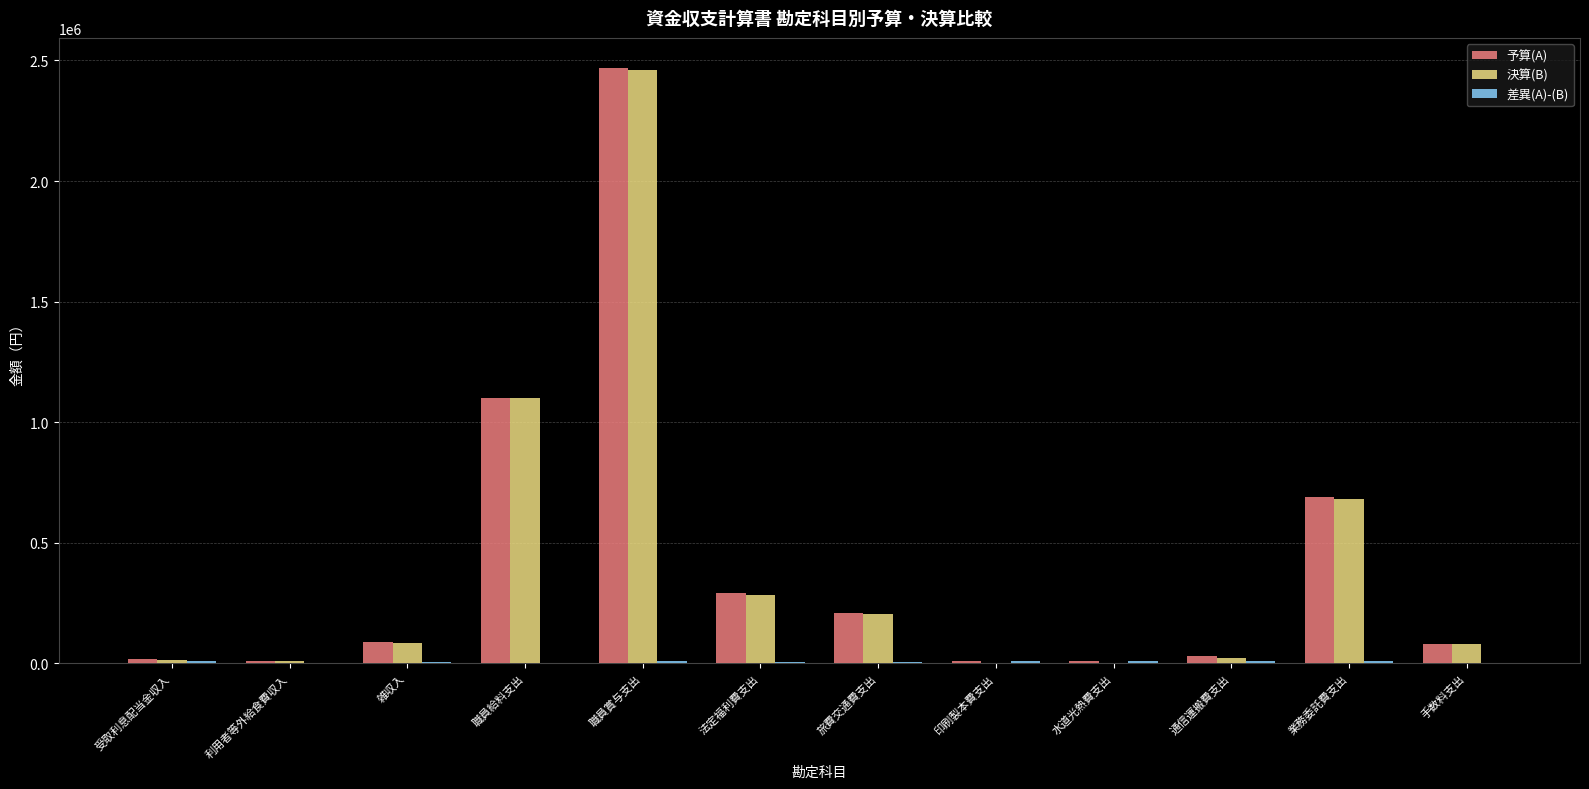

At which category is the sum across all series the highest?

職員賞与支出